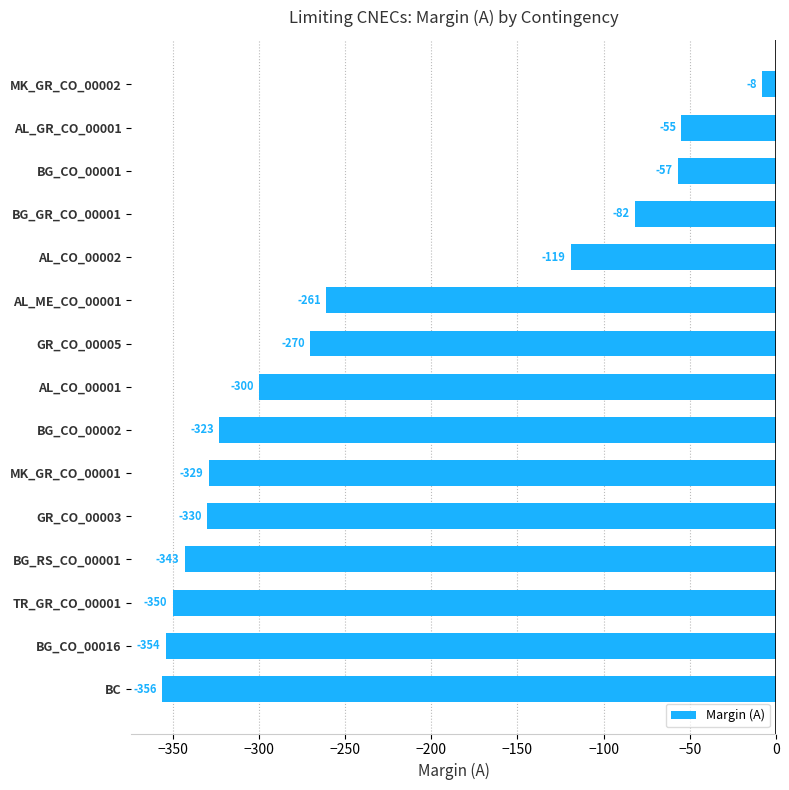

Reading bottom to top, extract all data points from this chart.

BC=-356	BG_CO_00016=-354	TR_GR_CO_00001=-350	BG_RS_CO_00001=-343	GR_CO_00003=-330	MK_GR_CO_00001=-329	BG_CO_00002=-323	AL_CO_00001=-300	GR_CO_00005=-270	AL_ME_CO_00001=-261	AL_CO_00002=-119	BG_GR_CO_00001=-82	BG_CO_00001=-57	AL_GR_CO_00001=-55	MK_GR_CO_00002=-8